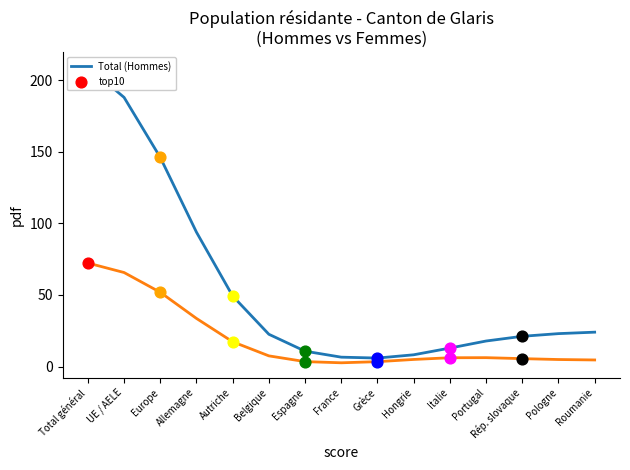

Which series reaches the maximum Y coordinate?

Total (Hommes)